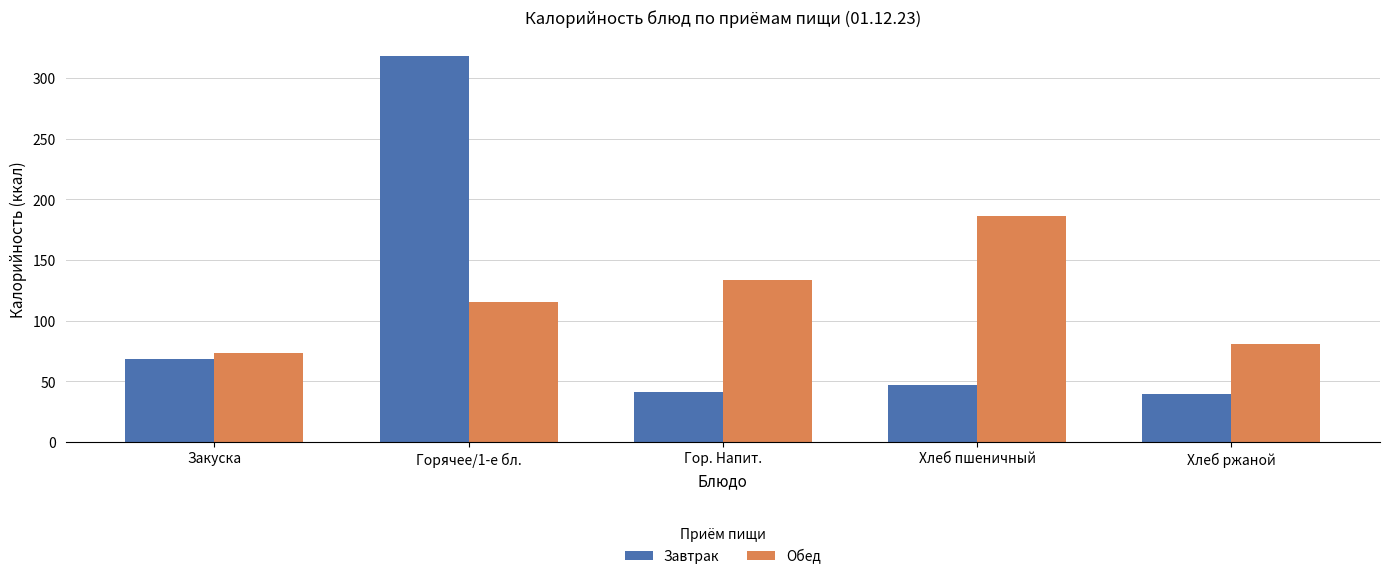

What position from the left is Хлеб ржаной?

5